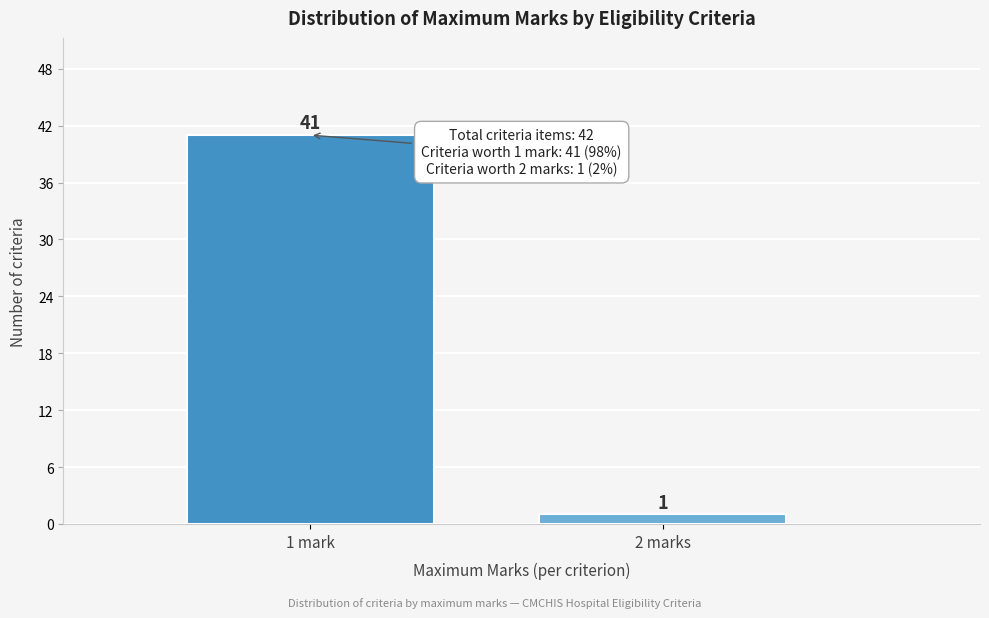

Reading left to right, transcribe all the data shown in this chart.

41	1